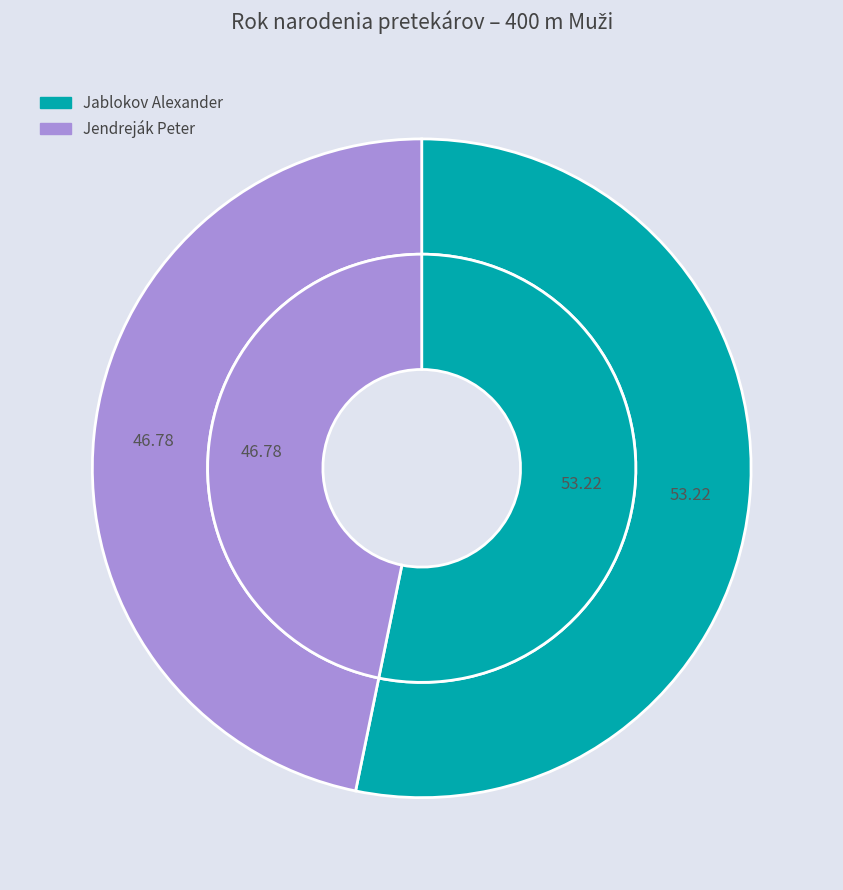

What percentage is the Jendreják Peter slice, to the nearest percent?

47%